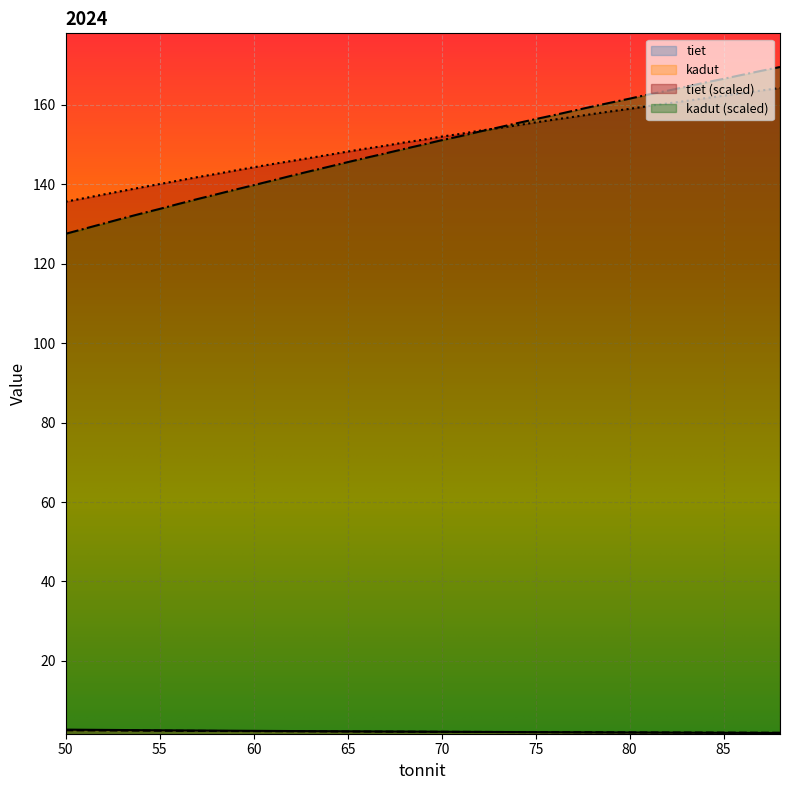

True or false: tiet_2 has a value of 225.1 at 62.

False